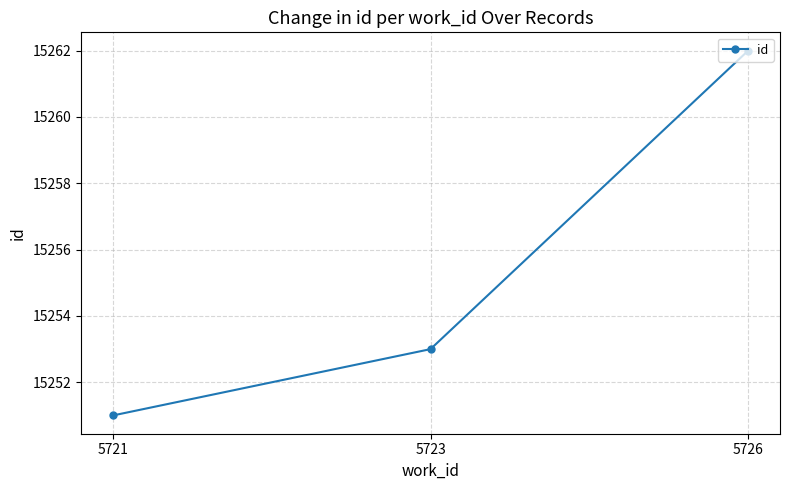

How many lines are shown in the chart?

1